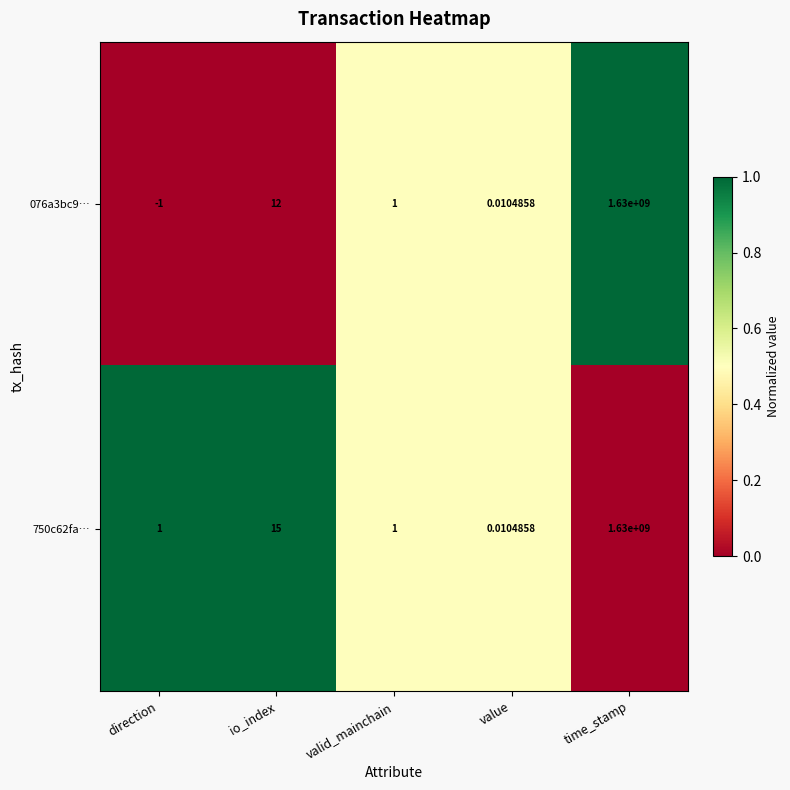

Where is 750c62fa… nearest to the value 815000000?

io_index